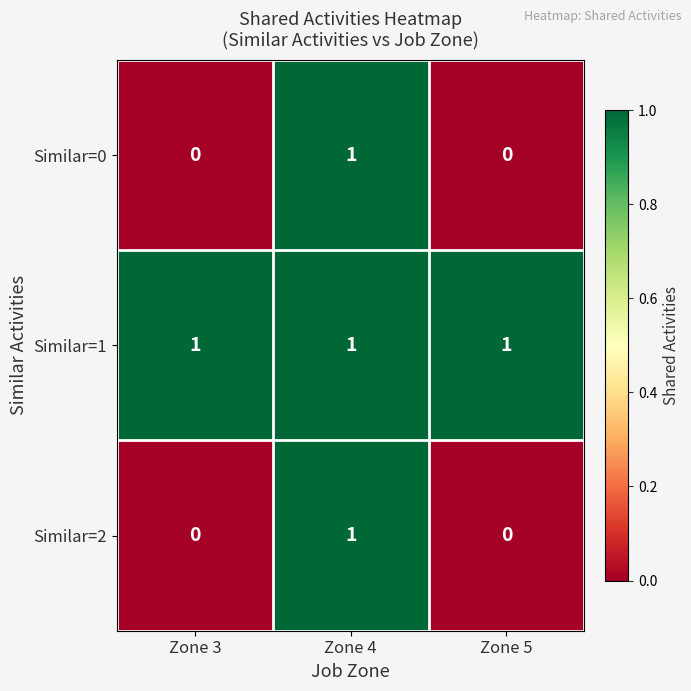

True or false: Similar=0 has a value of 0 at Zone 3.

True